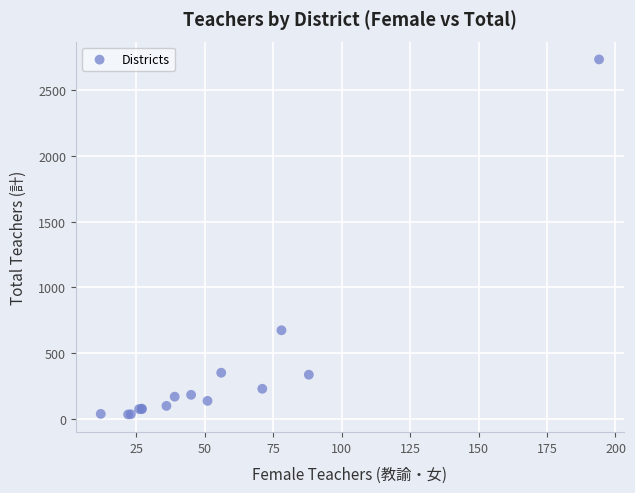

What Y value in the scatter plot is closest to 1384?

674